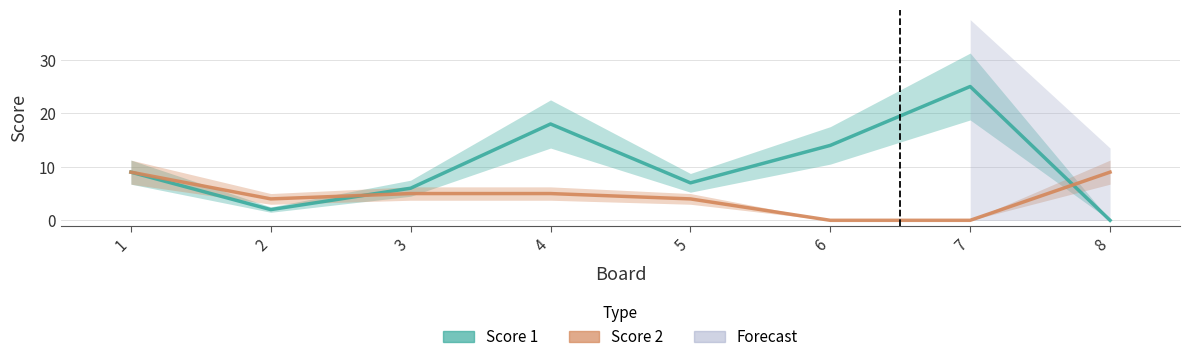

After their last crossing, which series has the higher values: Score 1 or Score 2?

Score 2